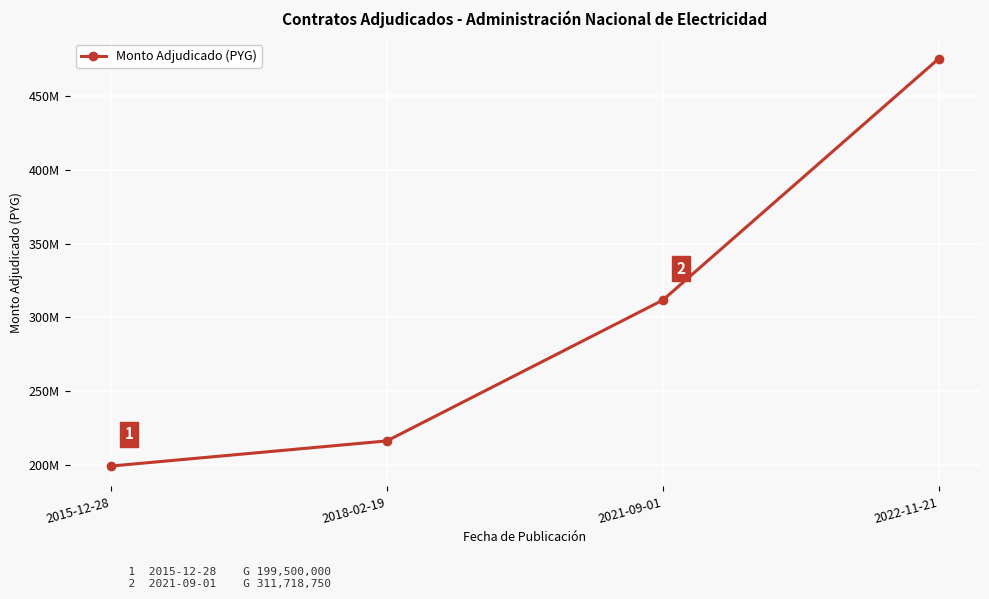

Reading left to right, list all the values displayed in this chart.

2015-12-28=199500000	2018-02-19=216500000	2021-09-01=311718750	2022-11-21=475000000